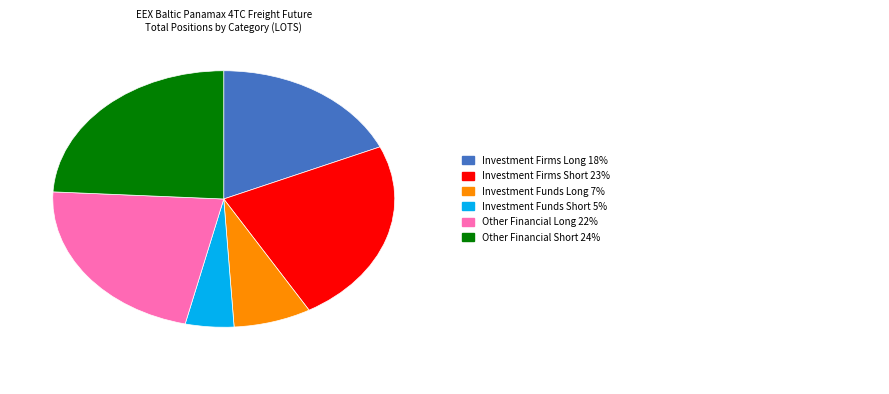

Is there a majority slice in this chart?

No